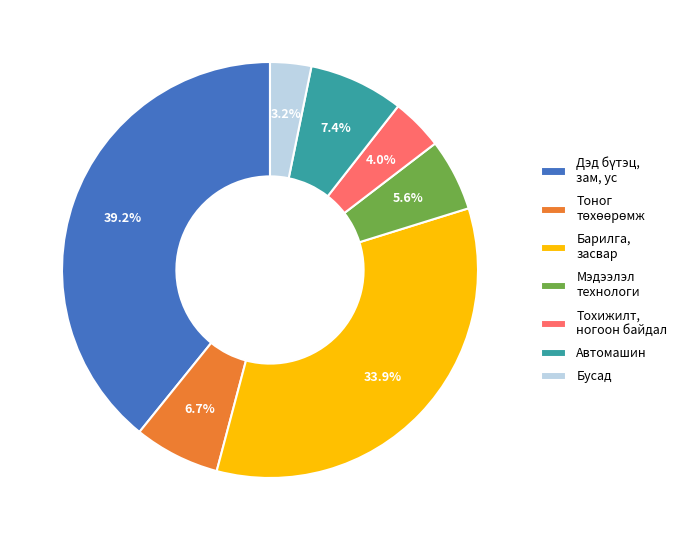

What is the smallest slice in the pie chart?

Бусад